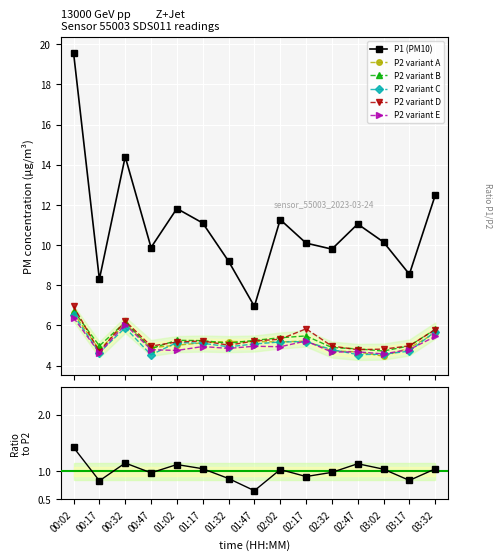

What is the sum of the P2 values at 00:32 and 00:17?

11.1